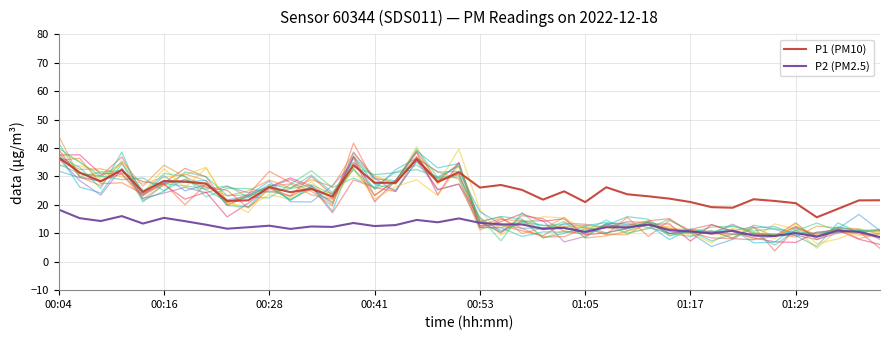

At which category is the sum across all series the highest?

00:04